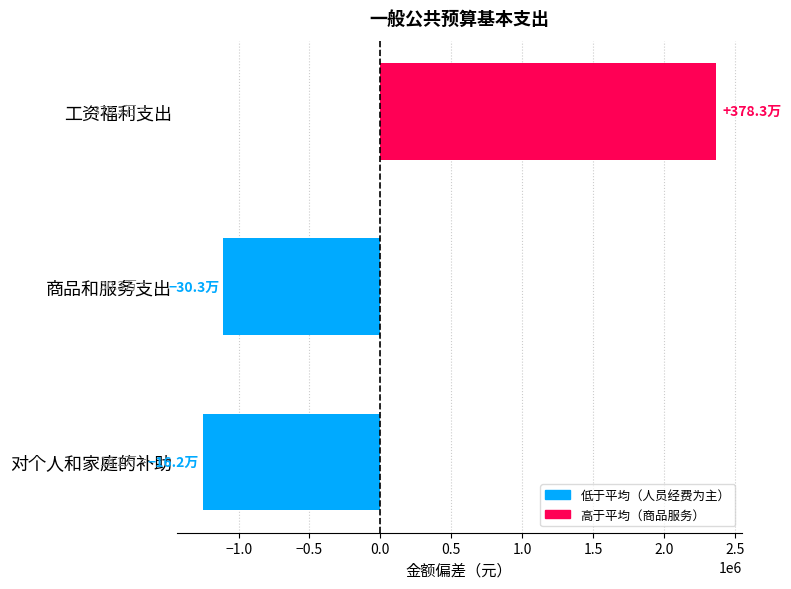

What is the difference between the second highest and minimum values?

141420.1